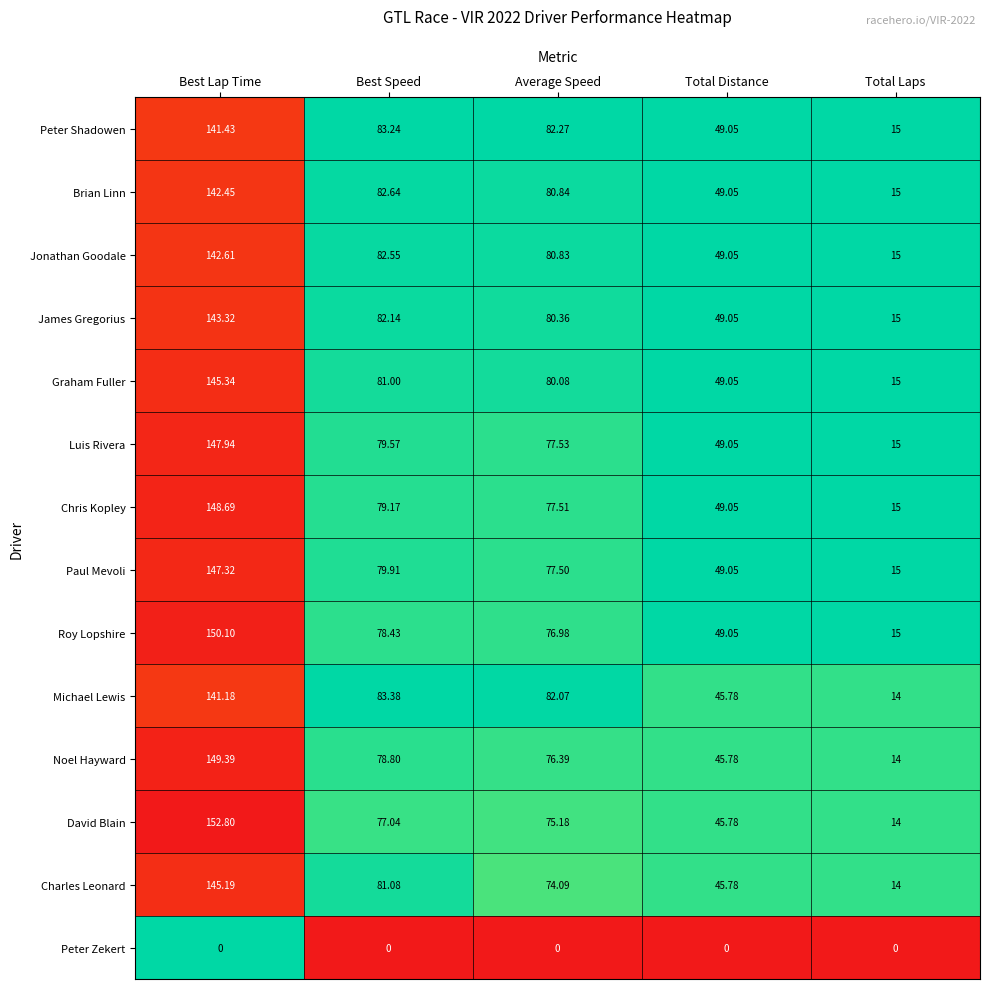

At which category is the sum across all series the highest?

Best Lap Time